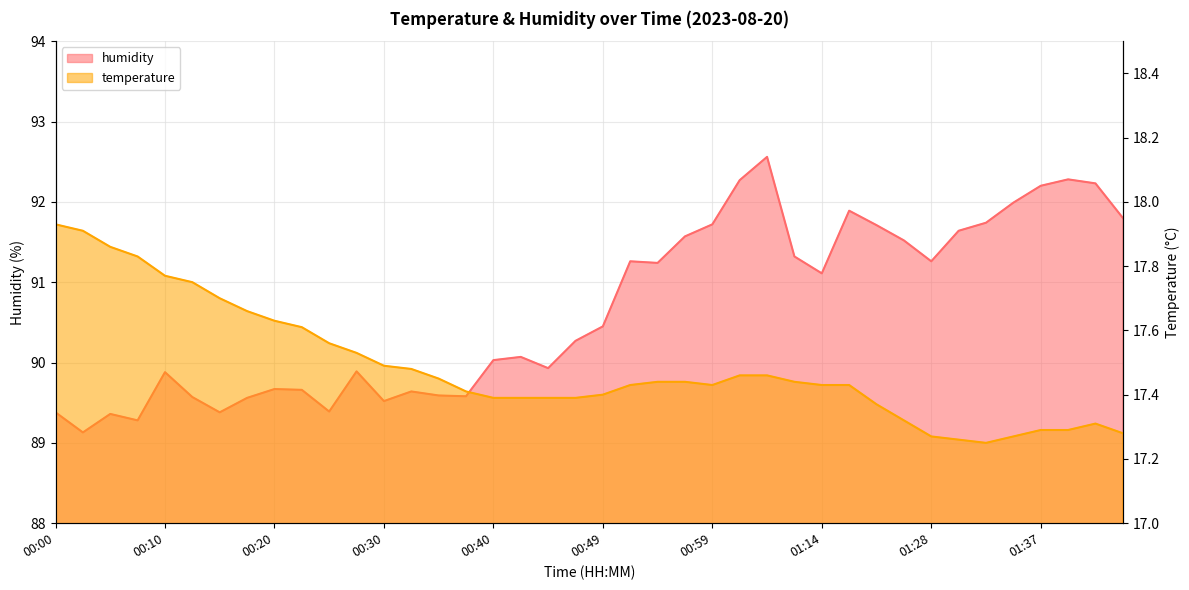

What is the difference between the maximum and minimum values in the humidity series?

3.4